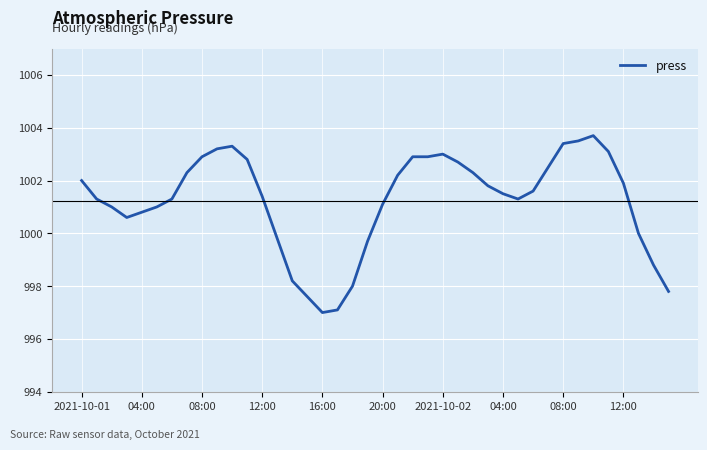

What is the greatest value displayed?

1003.7